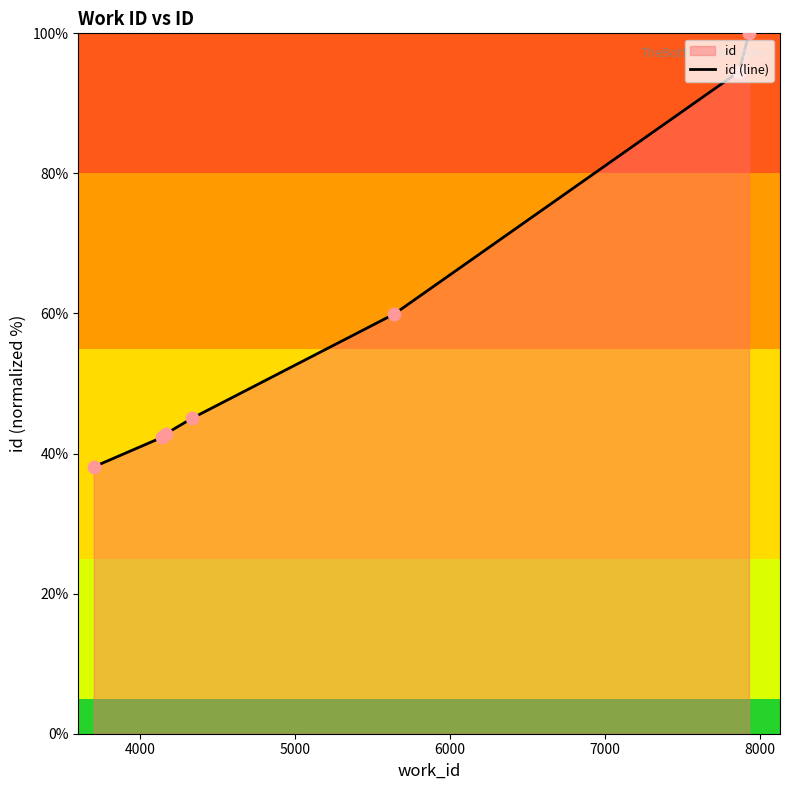

What is the average value?

60.4